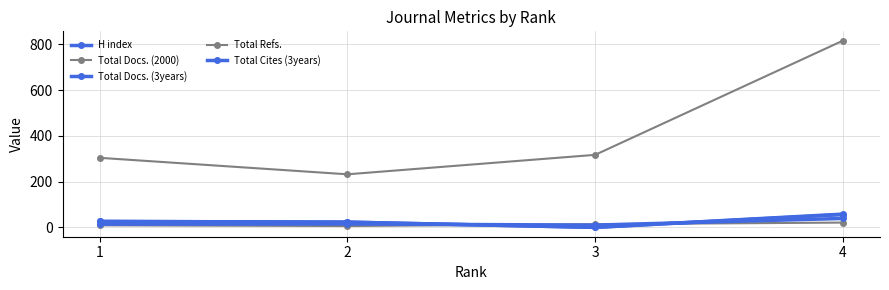

At how many categories does at least one series exceed 27?

4